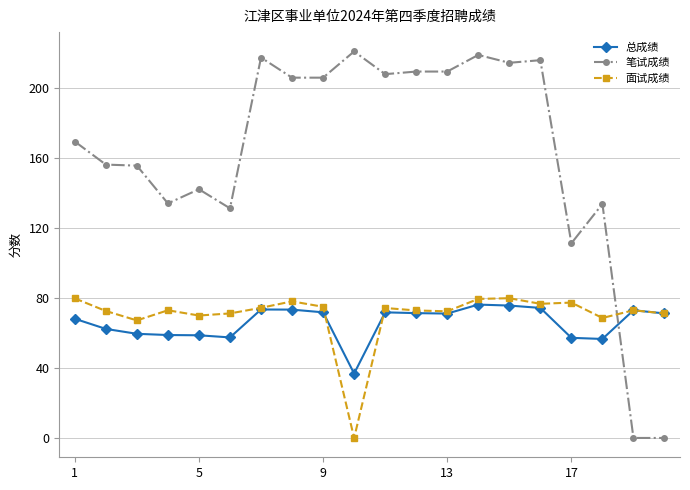

How many lines are shown in the chart?

3